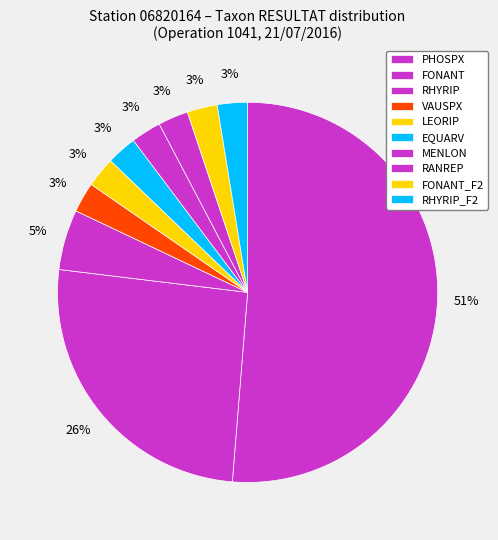

What is the total percentage of VAUSPX and RHYRIP?

7.7%